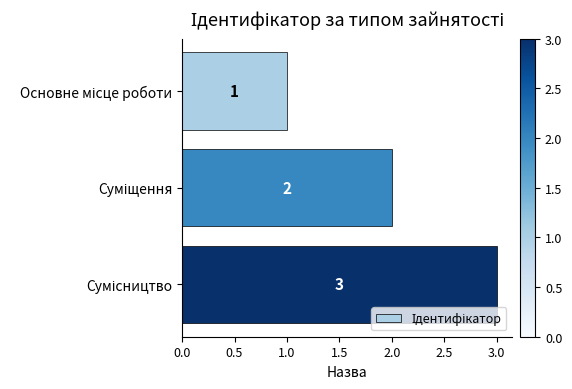

How many distinct data groups are displayed?

1